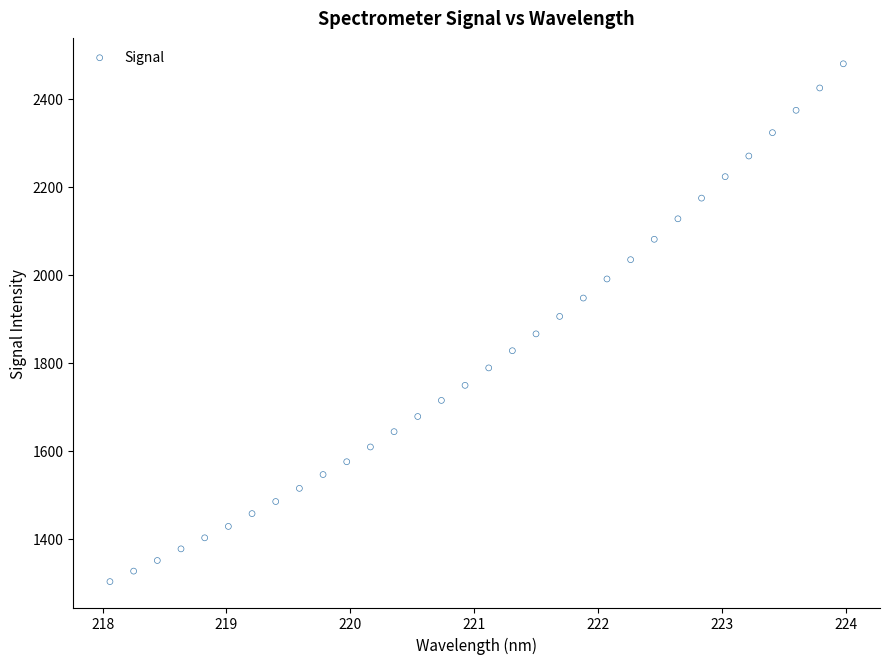

What is the range of Y values (max minus min)?

1176.8